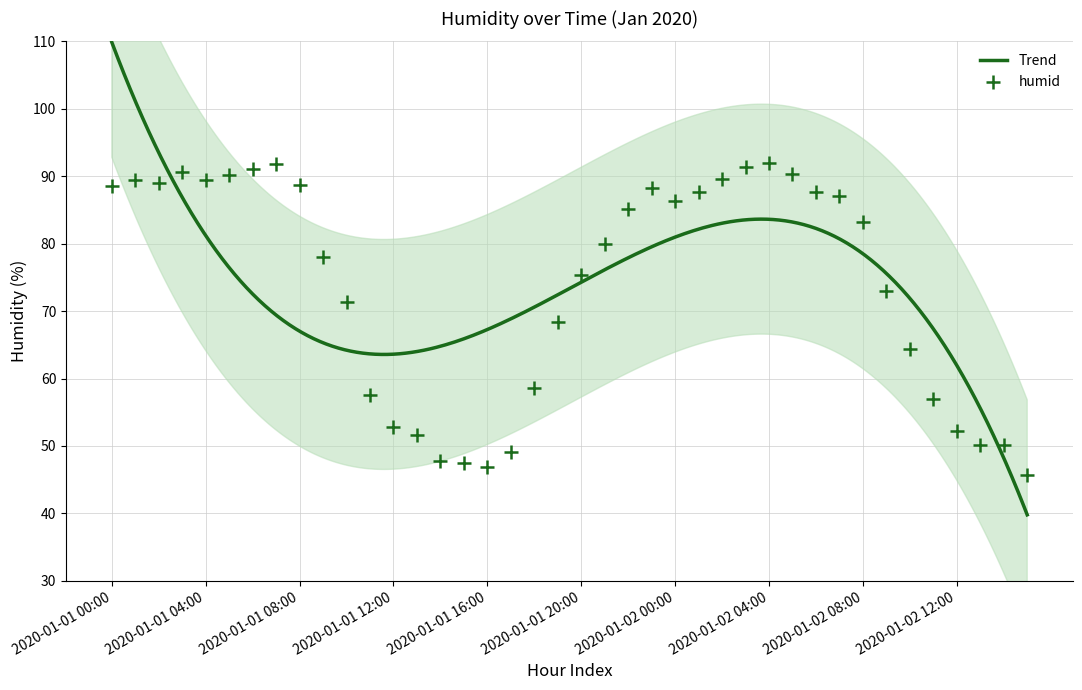

What is the ratio of the value at 2020-01-02 11:00 to the value at 2020-01-01 15:00?

1.2